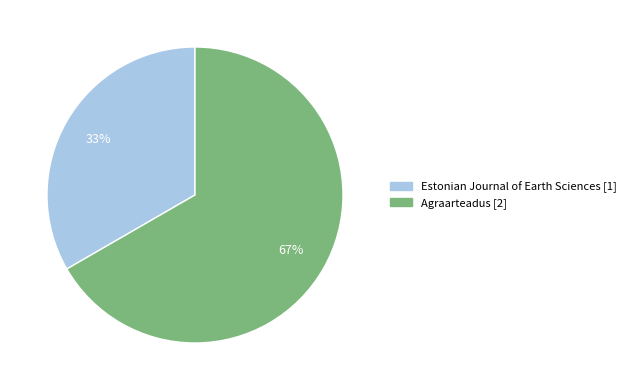

Approximately how many times larger is the value at Estonian Journal of Earth Sciences compared to Agraarteadus?

0.5